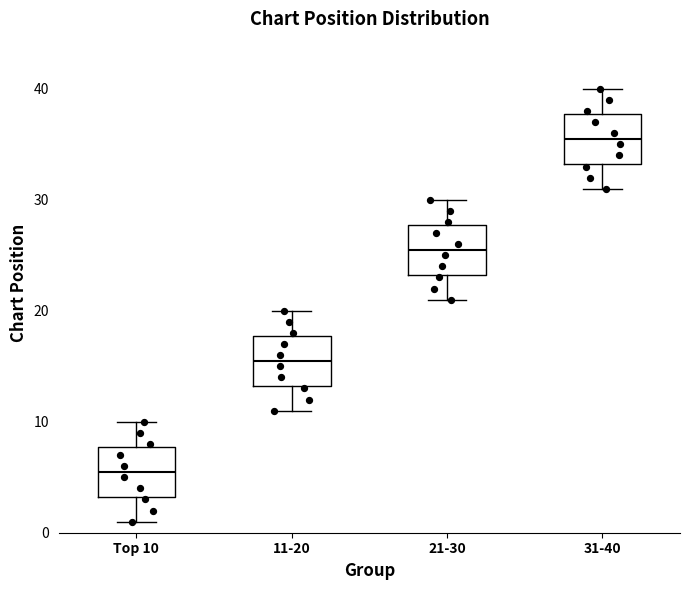

Reading left to right, transcribe this box plot: for each box, give where its median line is, the range the box spans, and where its two whiskers end, as read against the y-axis. The values are not printed on the chart, so give them approximately, as read against the axis.

Top 10: median 6, box 3 to 8, whiskers 1 to 10
11-20: median 16, box 13 to 18, whiskers 11 to 20
21-30: median 26, box 23 to 28, whiskers 21 to 30
31-40: median 36, box 33 to 38, whiskers 31 to 40